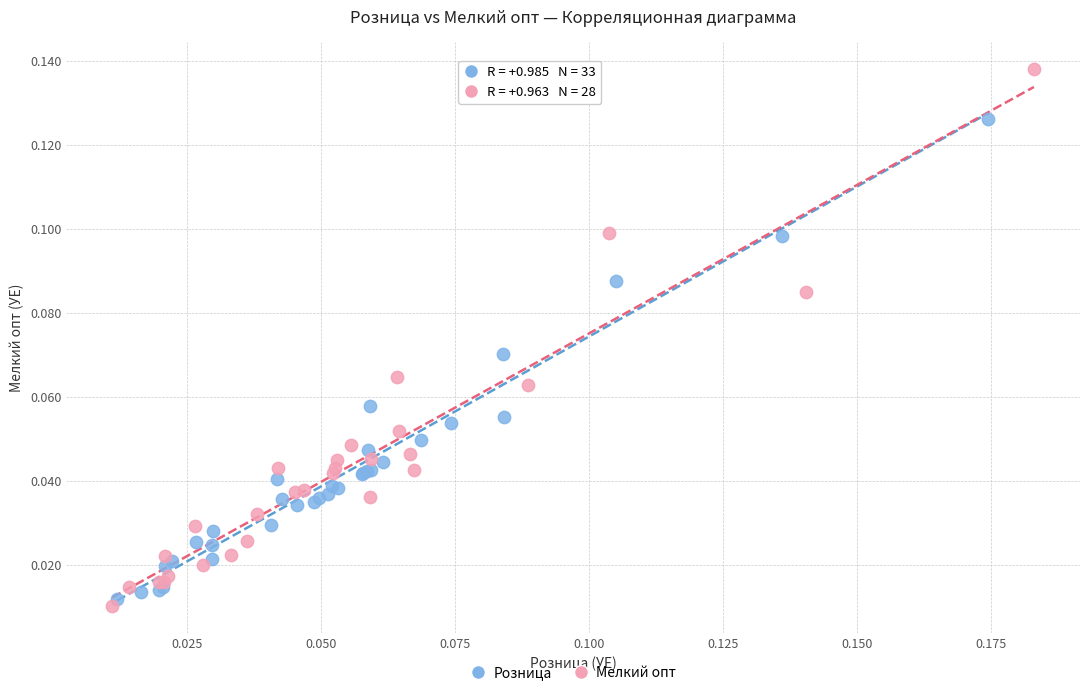

Which series reaches the maximum Y coordinate?

Мелкий опт